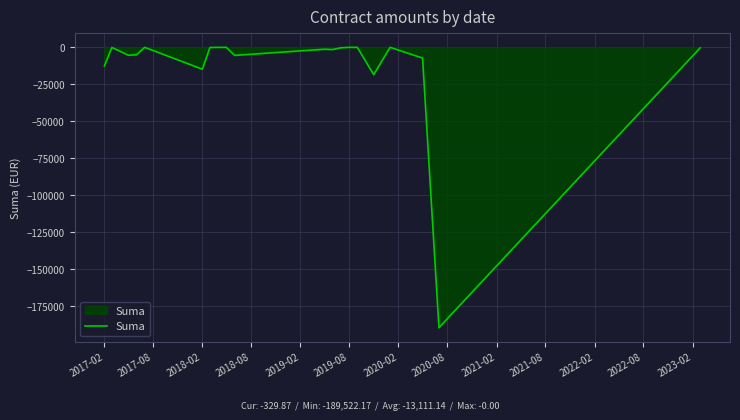

What is the minimum value shown in the chart?

-189522.2